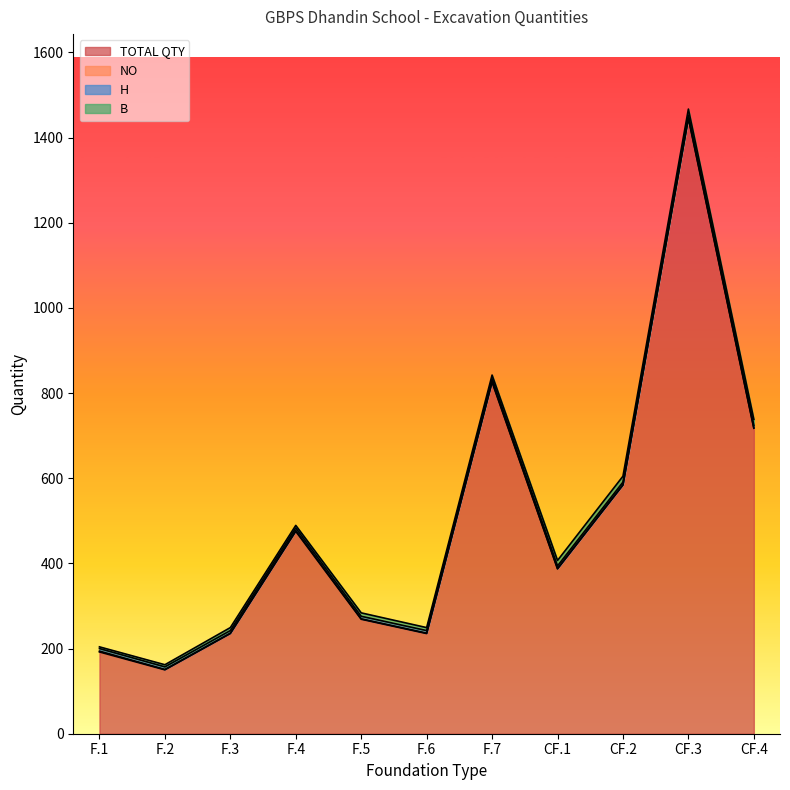

Does the chart have visible grid lines?

No